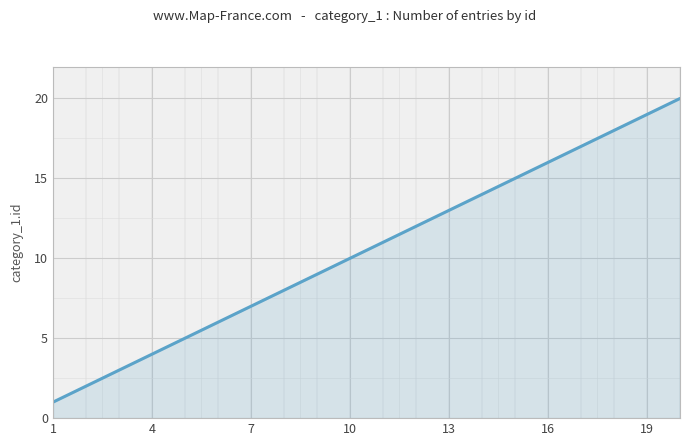

What is the greatest value displayed?

20